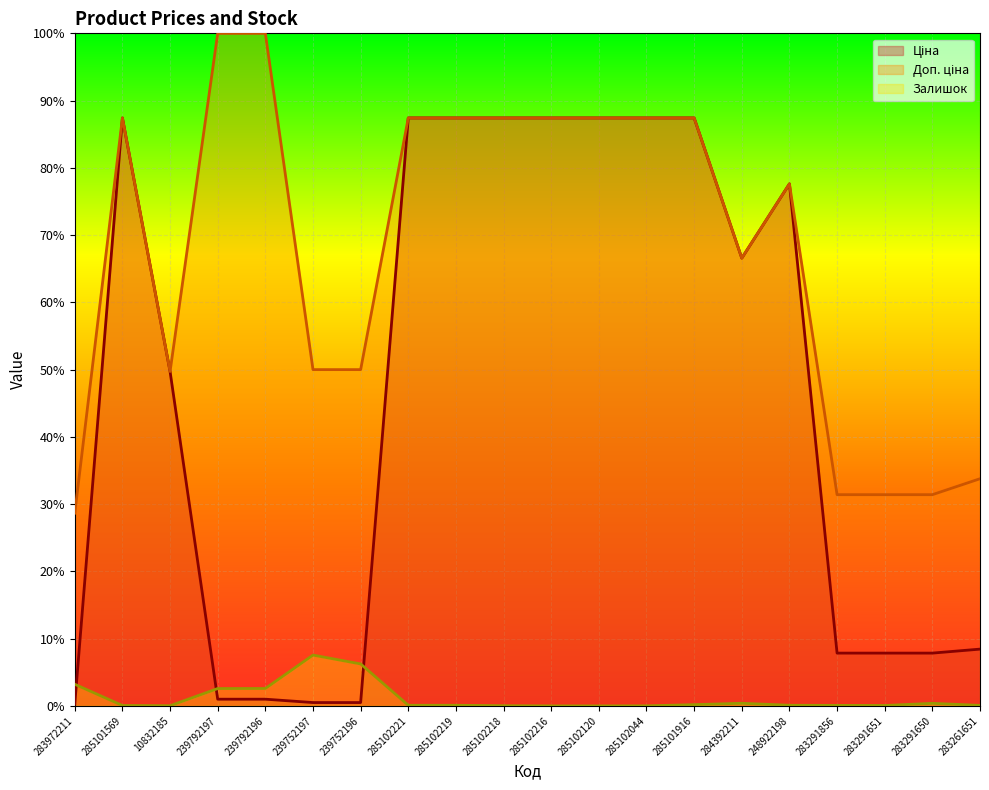

Which has a higher value, 285102218 or 10832185?

285102218